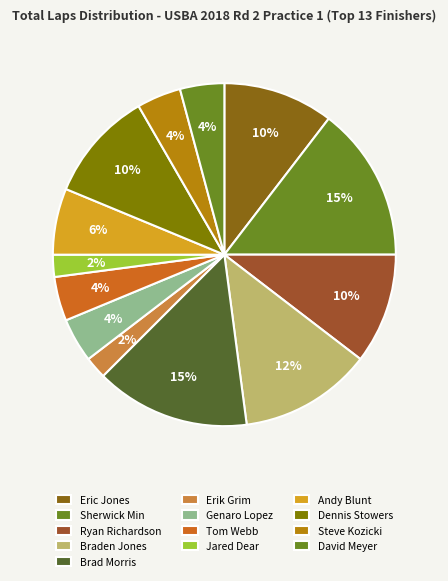

The Eric Jones slice represents 10% of the pie. True or false?

True